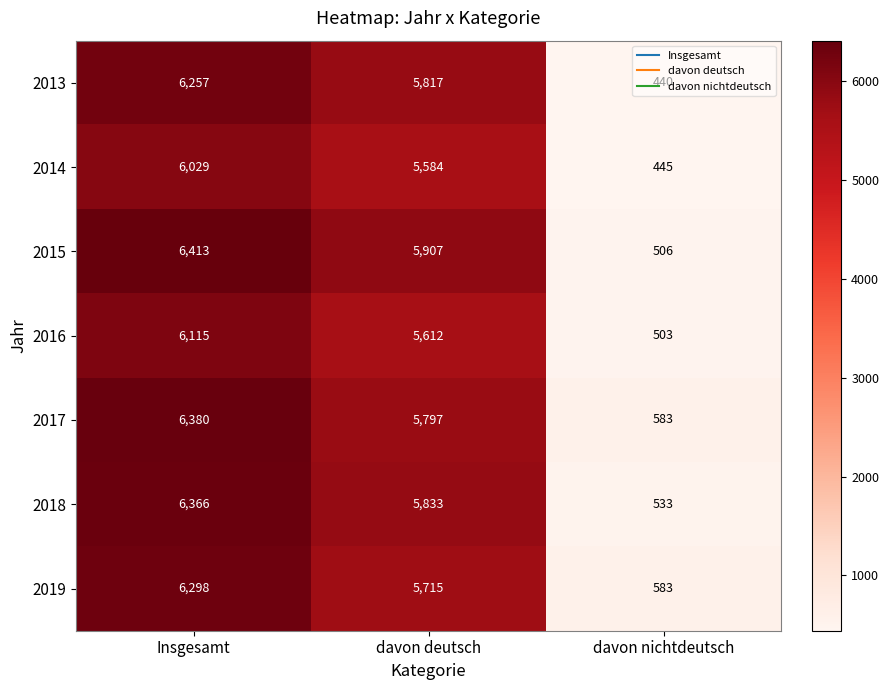

What is the spread (max minus min) of values at davon nichtdeutsch?

143